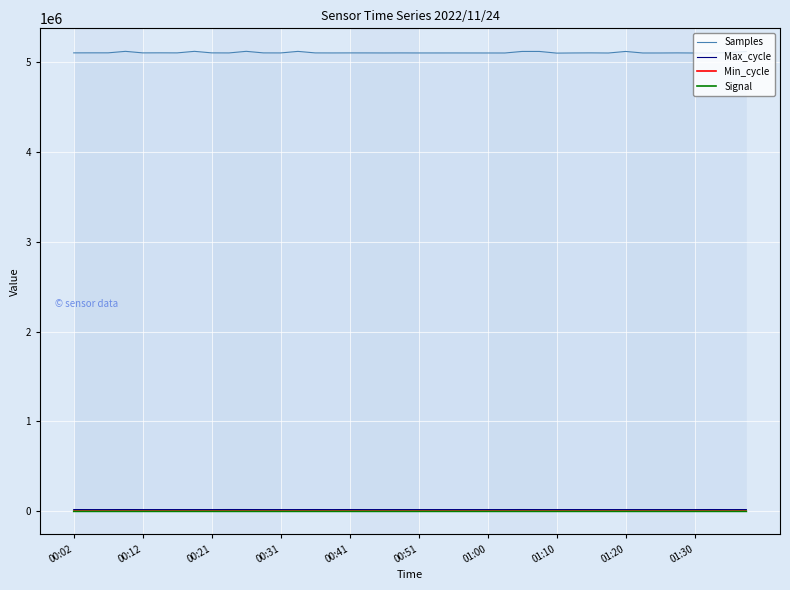

How many series are shown in this chart?

4